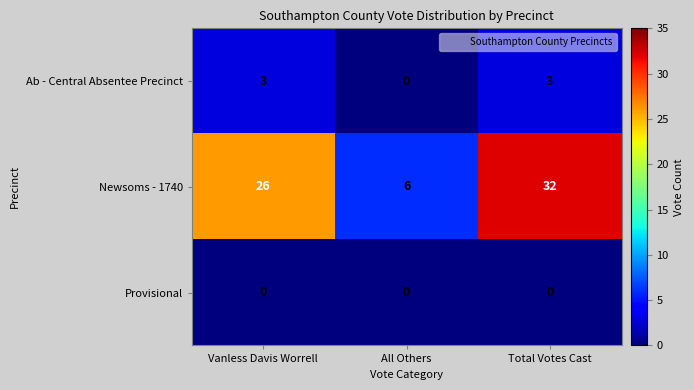

How many data points does each series have?

3